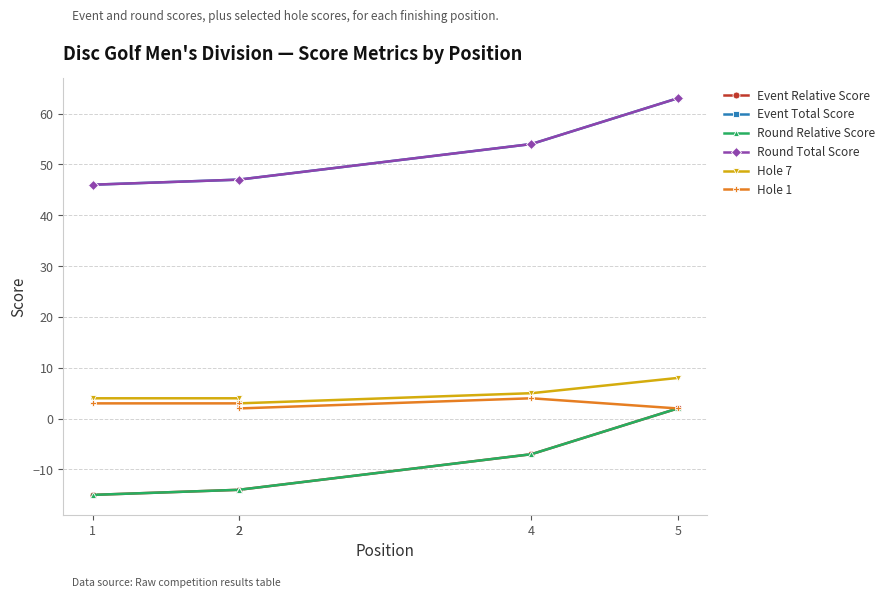

Reading left to right, transcribe all the data shown in this chart.

Event Relative Score: -15	-14	-14	-7	2
Event Total Score: 46	47	47	54	63
Round Relative Score: -15	-14	-14	-7	2
Round Total Score: 46	47	47	54	63
Hole 7: 4	4	3	5	8
Hole 1: 3	3	2	4	2